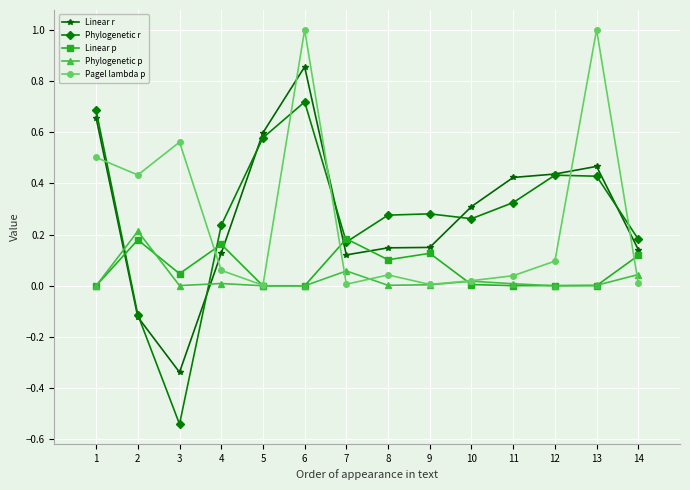

Between 6 and 8, which series saw the biggest shift?

Pagel lambda p